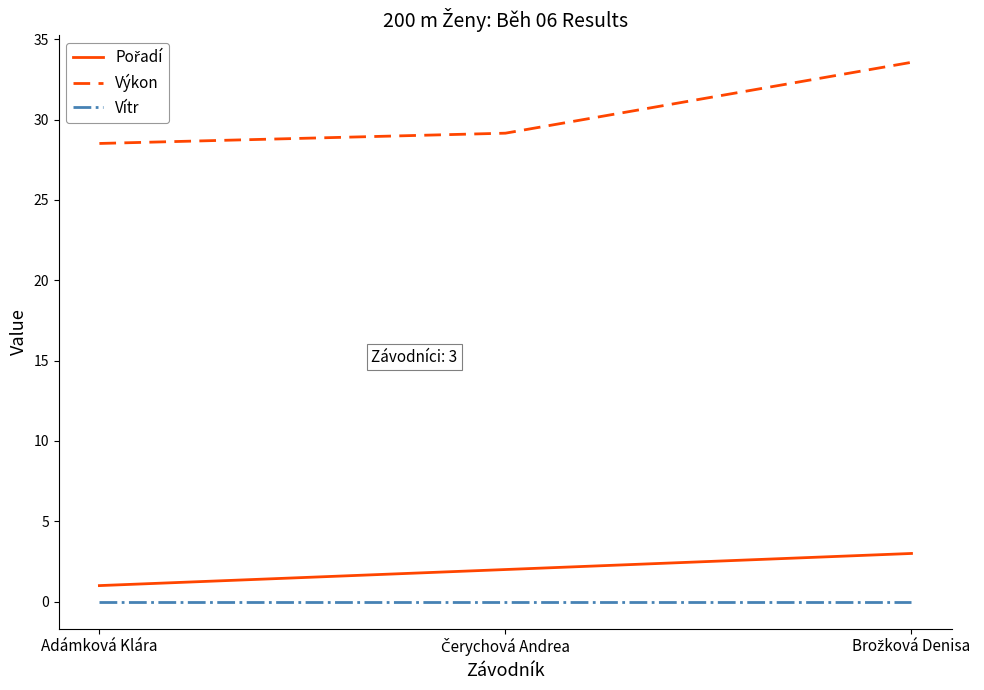

How many distinct data groups are displayed?

3